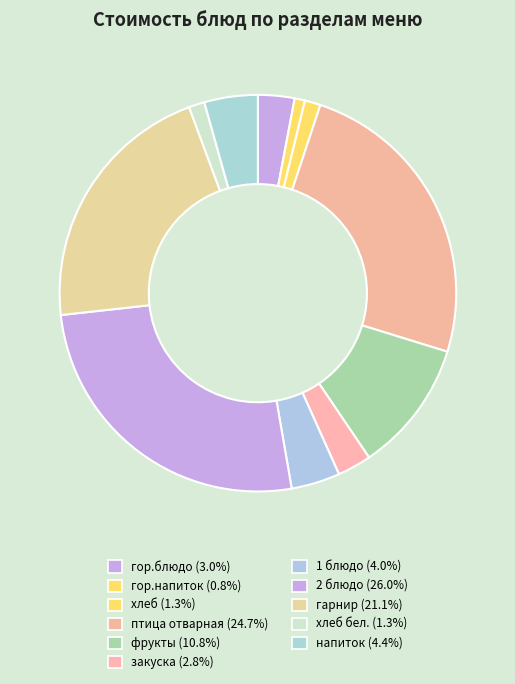

How many slices are in this pie chart?

11